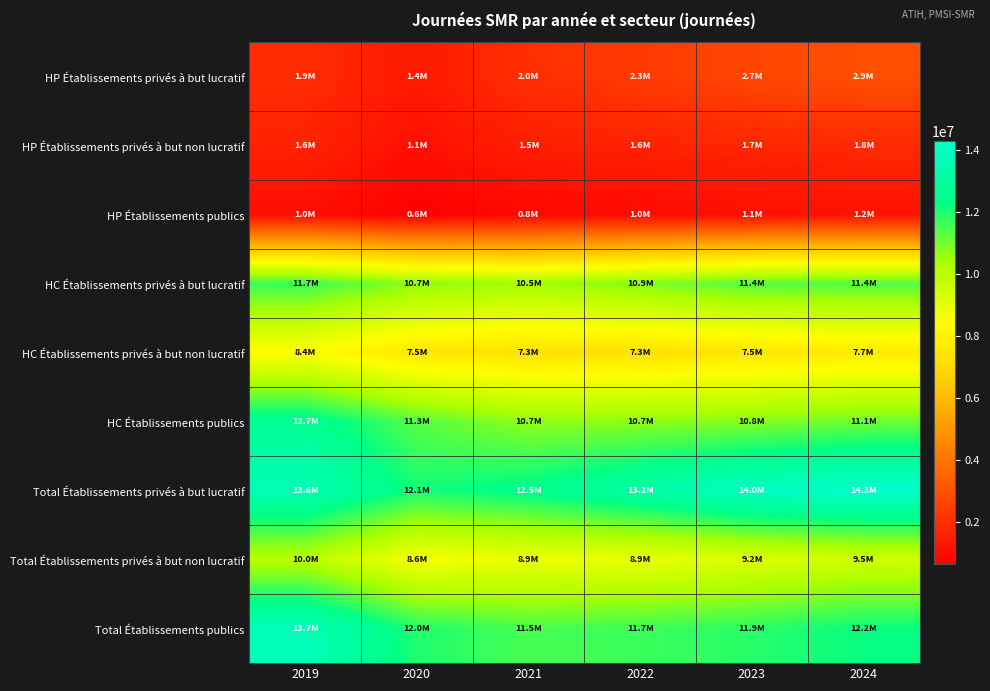

What is the spread (max minus min) of values at 2019?

12697850